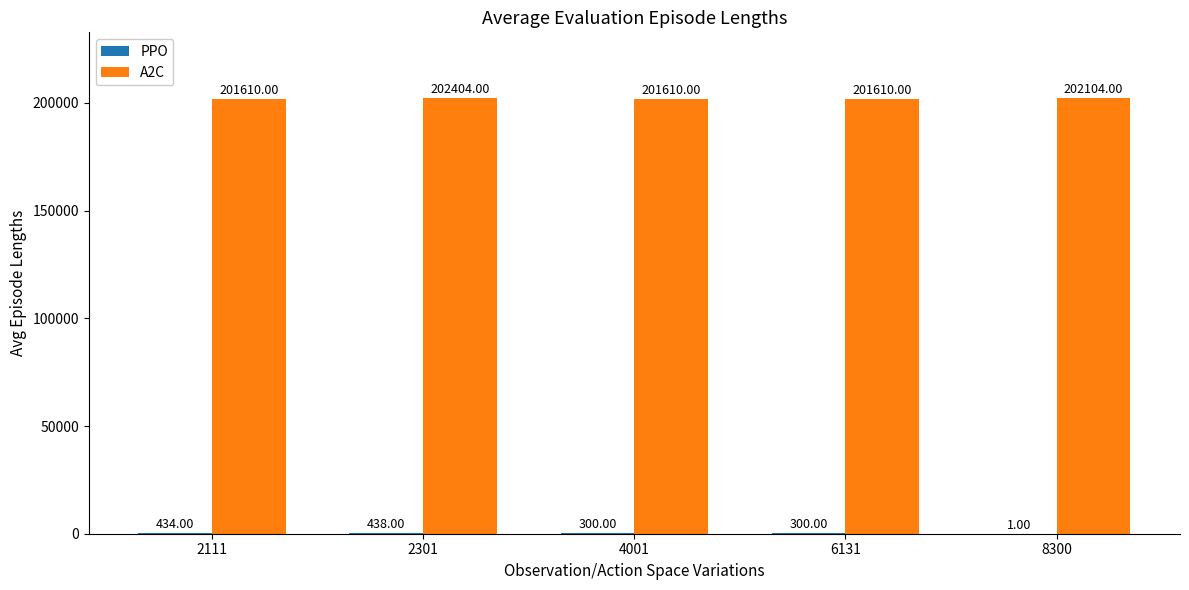

Which series has the largest total across all categories?

A2C